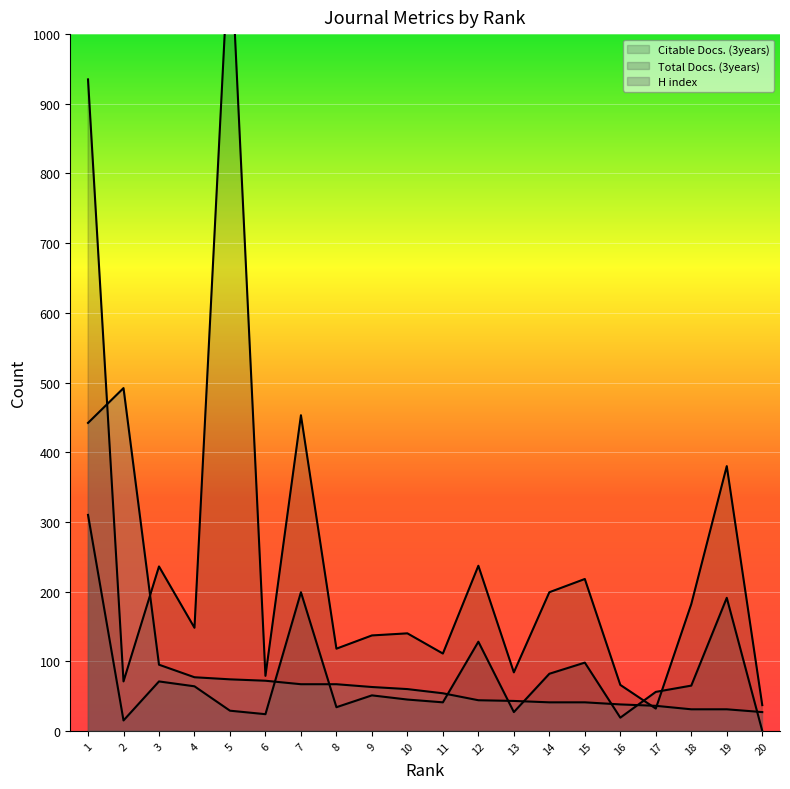

Which series has the largest range (max minus min)?

Citable Docs. (3years)